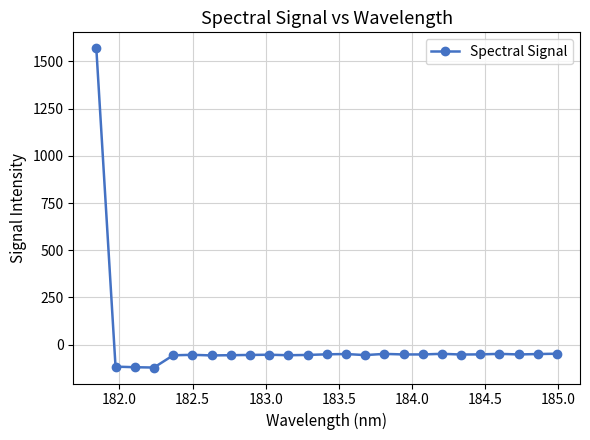

How many values are below -52?

13